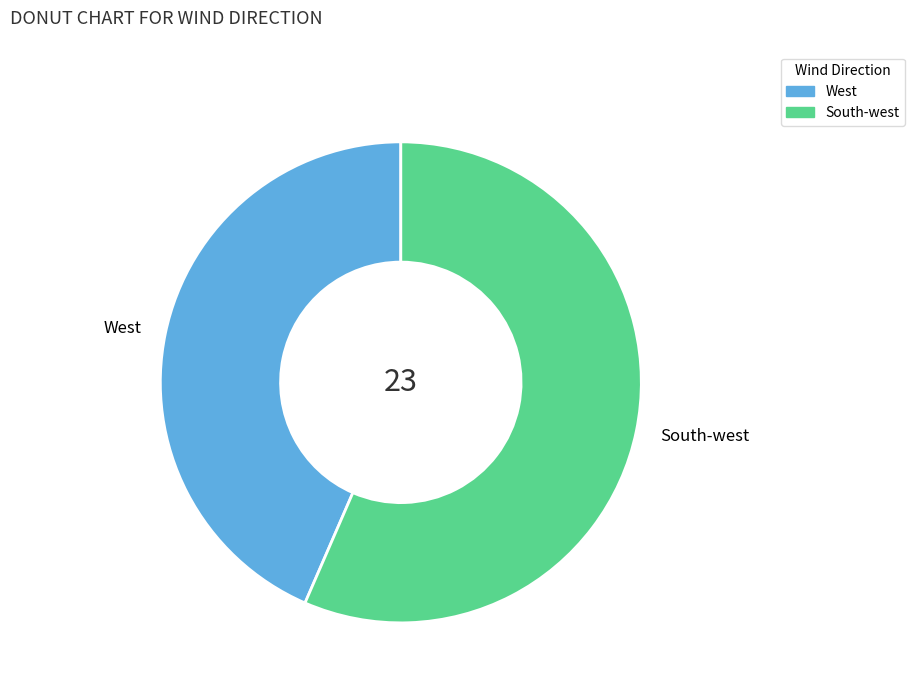

Which slice is the smallest?

West